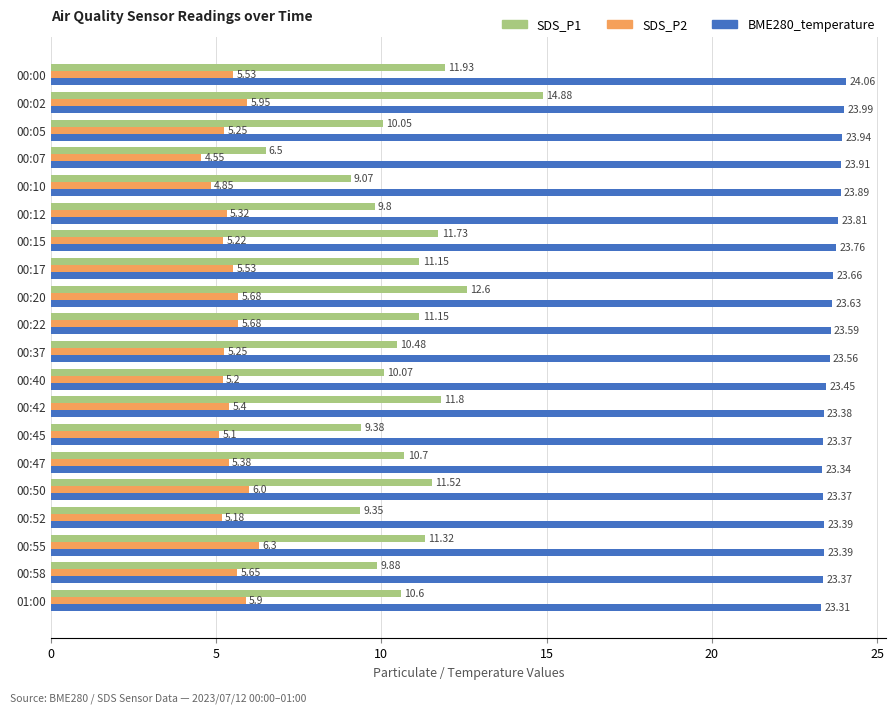

Between 00:07 and 00:15, which series saw the biggest shift?

SDS_P1